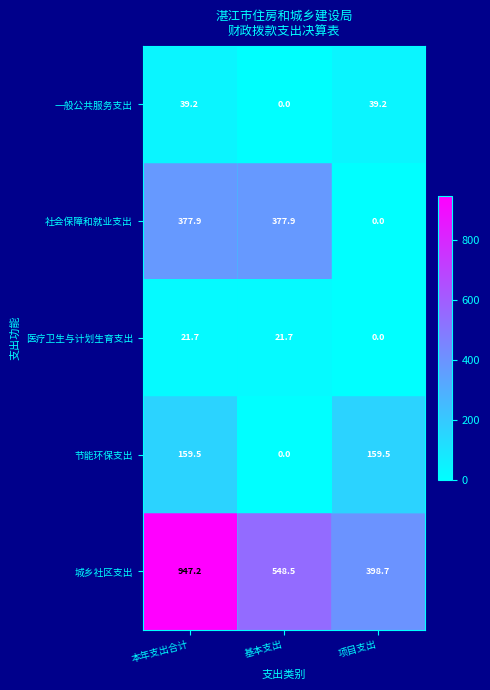

How many data points does each series have?

3